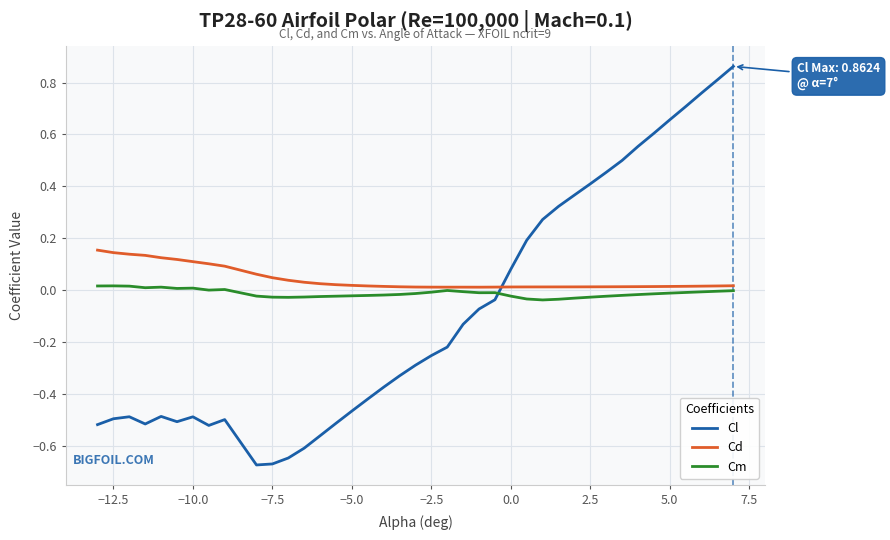

True or false: Cl and Cm intersect in this chart.

True